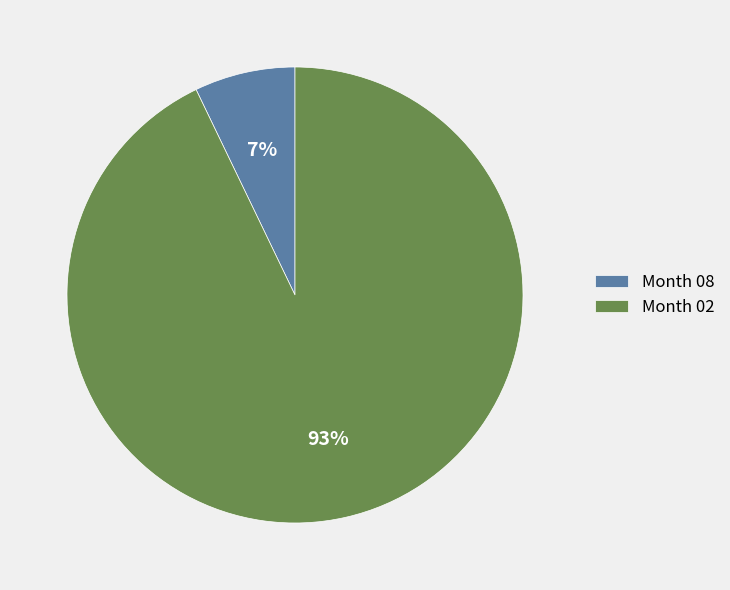

Which category has the smallest portion of the pie?

Month 08